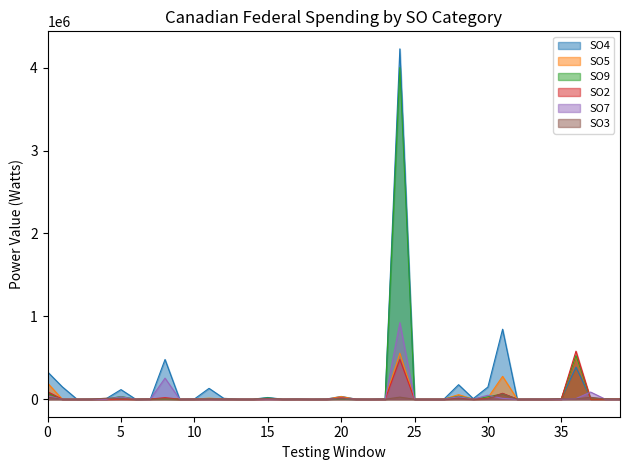

What is the total value across all series at 5?

196859